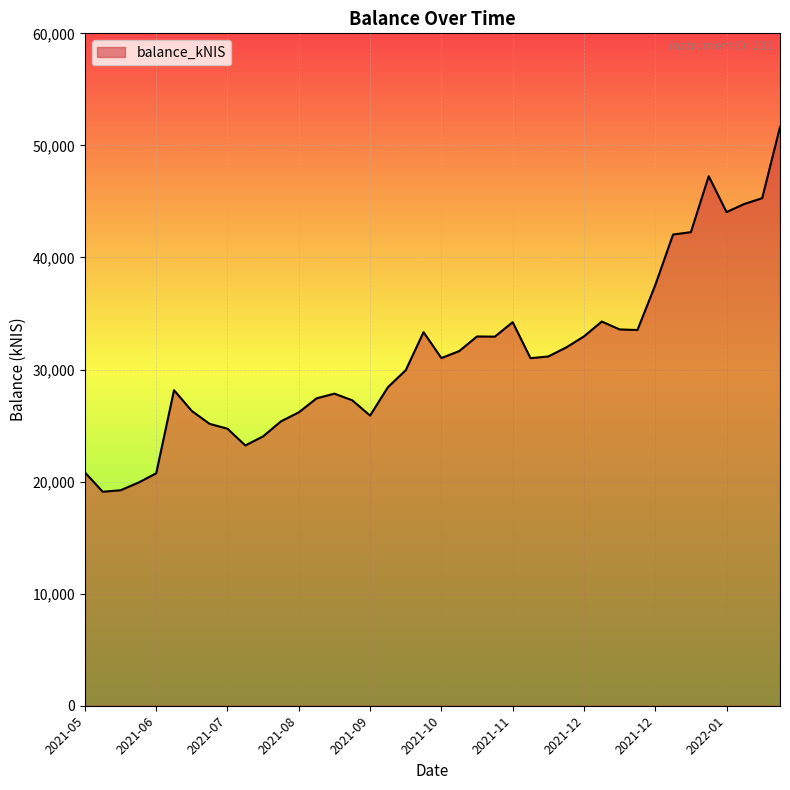

What is the greatest value displayed?

51642.1